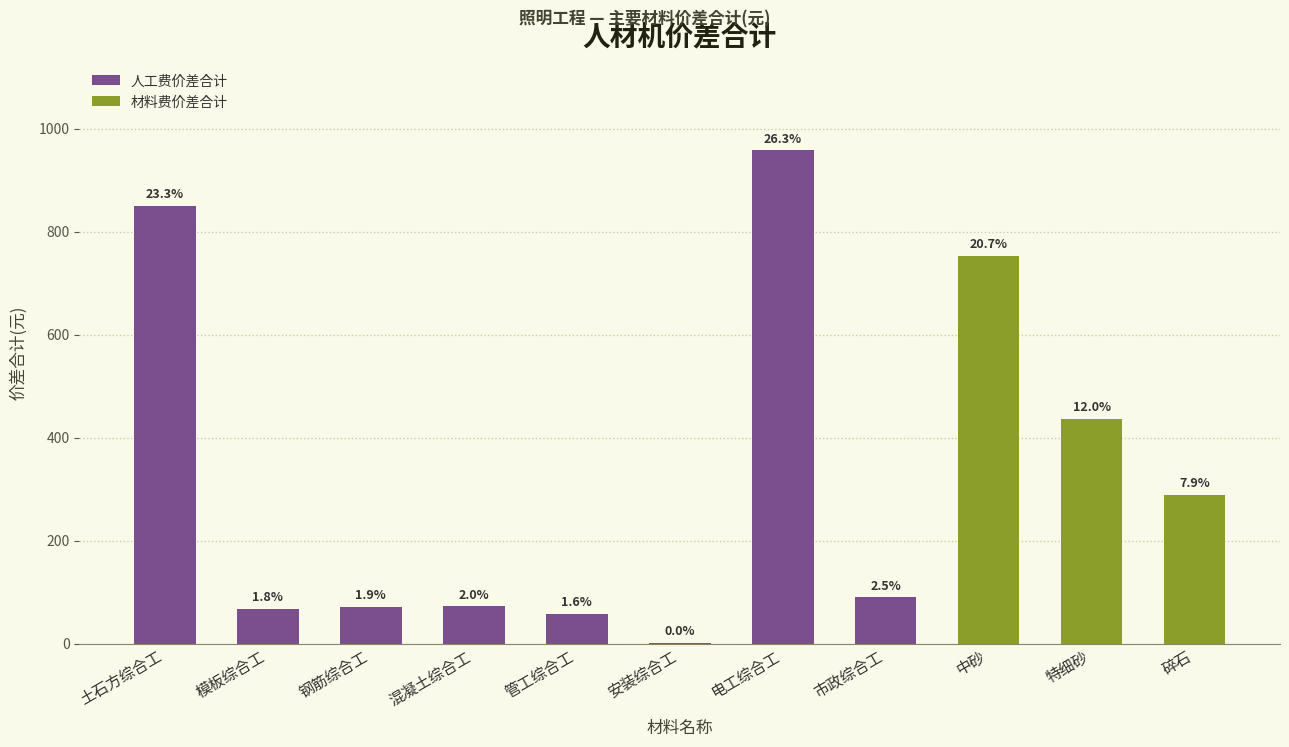

What is the difference between the second highest and second lowest values?

792.5